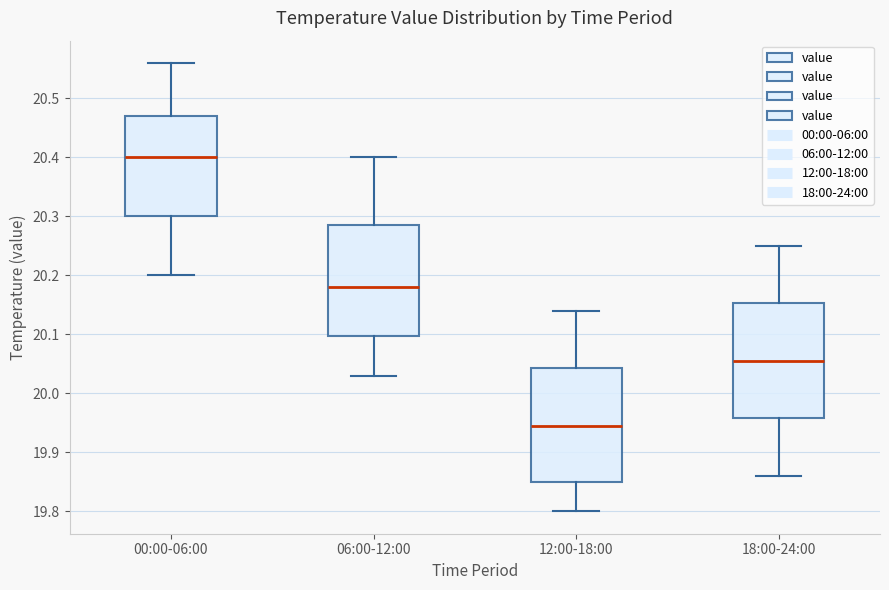

Which box's median line is the highest?

00:00-06:00